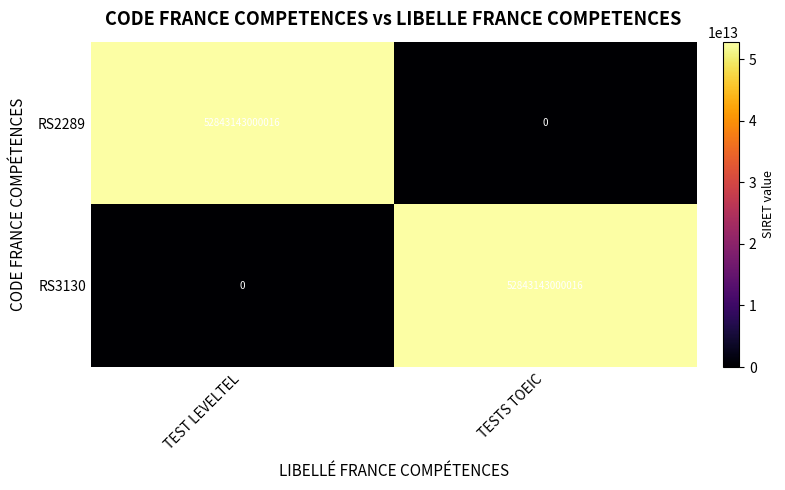

What is the difference between the highest and lowest values at TESTS TOEIC?

52843143000016